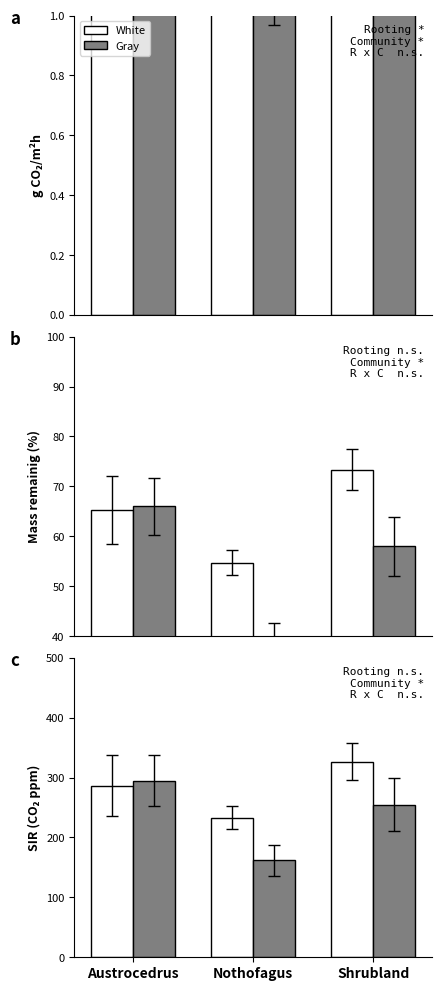

Which series has the widest spread of values?

Gray